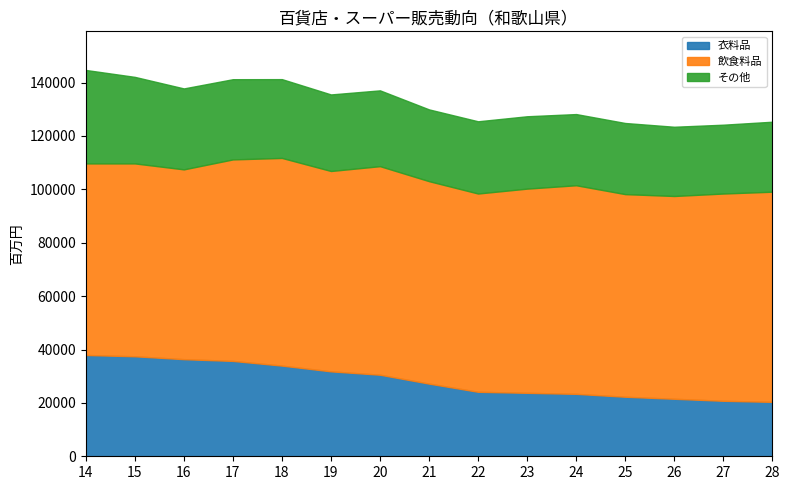

True or false: 飲食料品 and 衣料品 intersect in this chart.

False